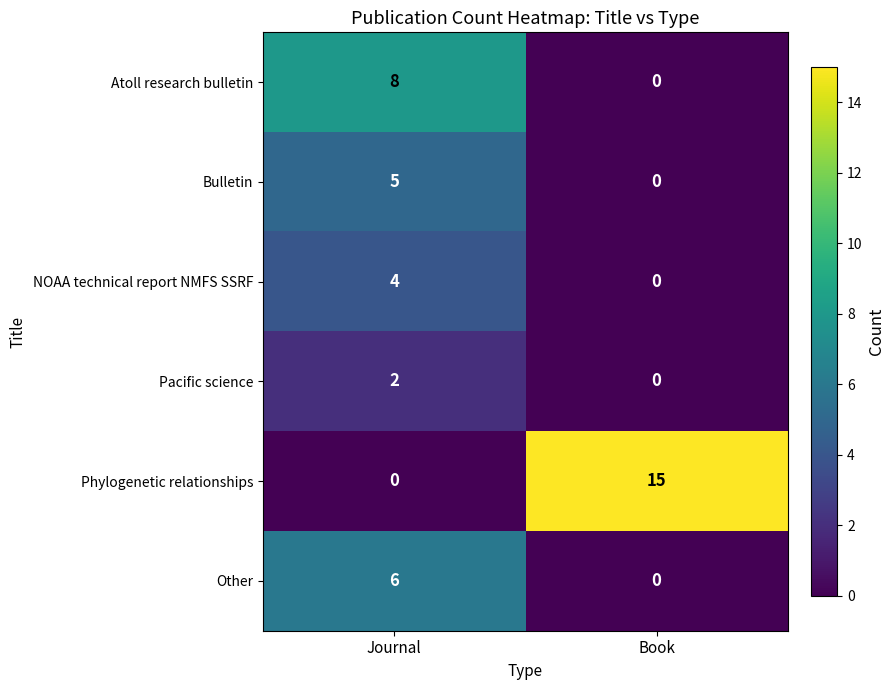

Rank the categories by Atoll research bulletin value from highest to lowest.

Journal, Book